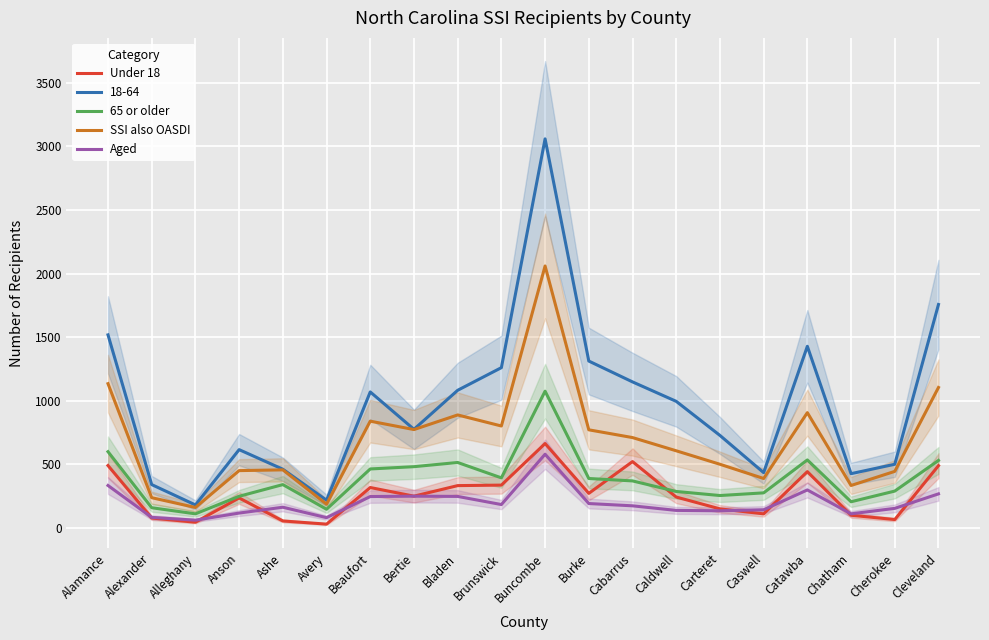

Count the number of categories in the chart.

20